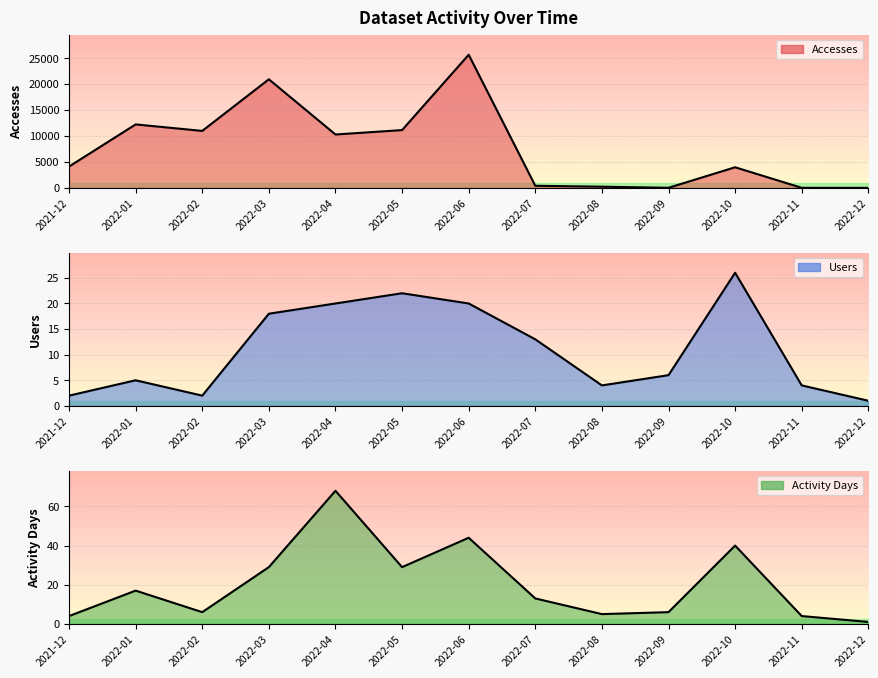

Reading right to left, list all the values displayed in this chart.

Accesses: 1	5	3969	13	223	400	25662	11135	10287	20930	10980	12231	4107
Users: 1	4	26	6	4	13	20	22	20	18	2	5	2
Activity Days: 1	4	40	6	5	13	44	29	68	29	6	17	4